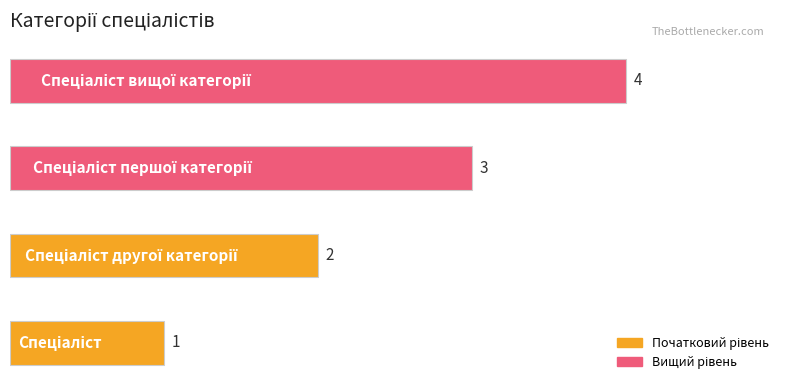

What is the difference between the maximum and minimum values?

3